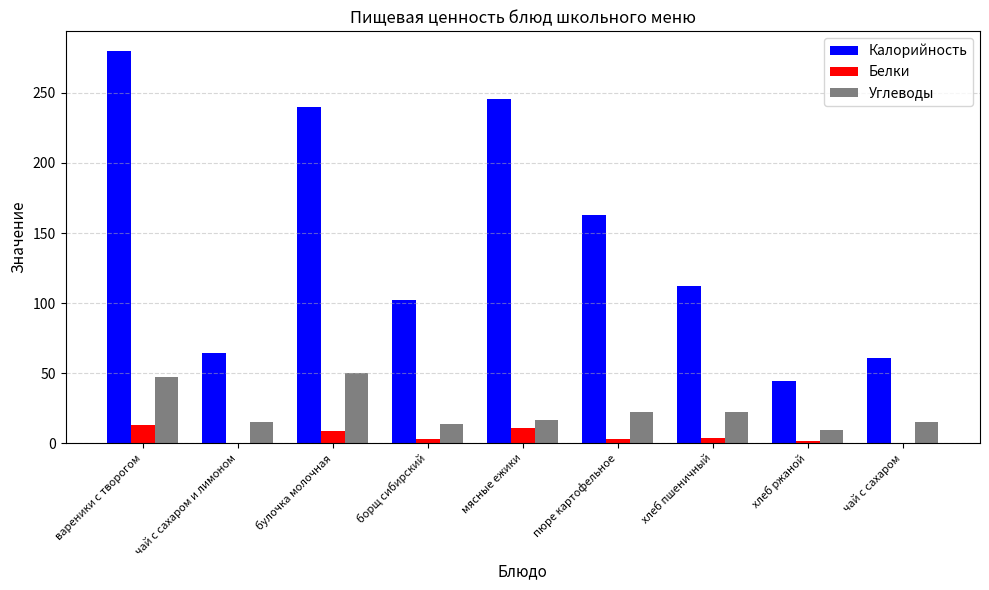

How many values in the Белки series exceed 3?

6